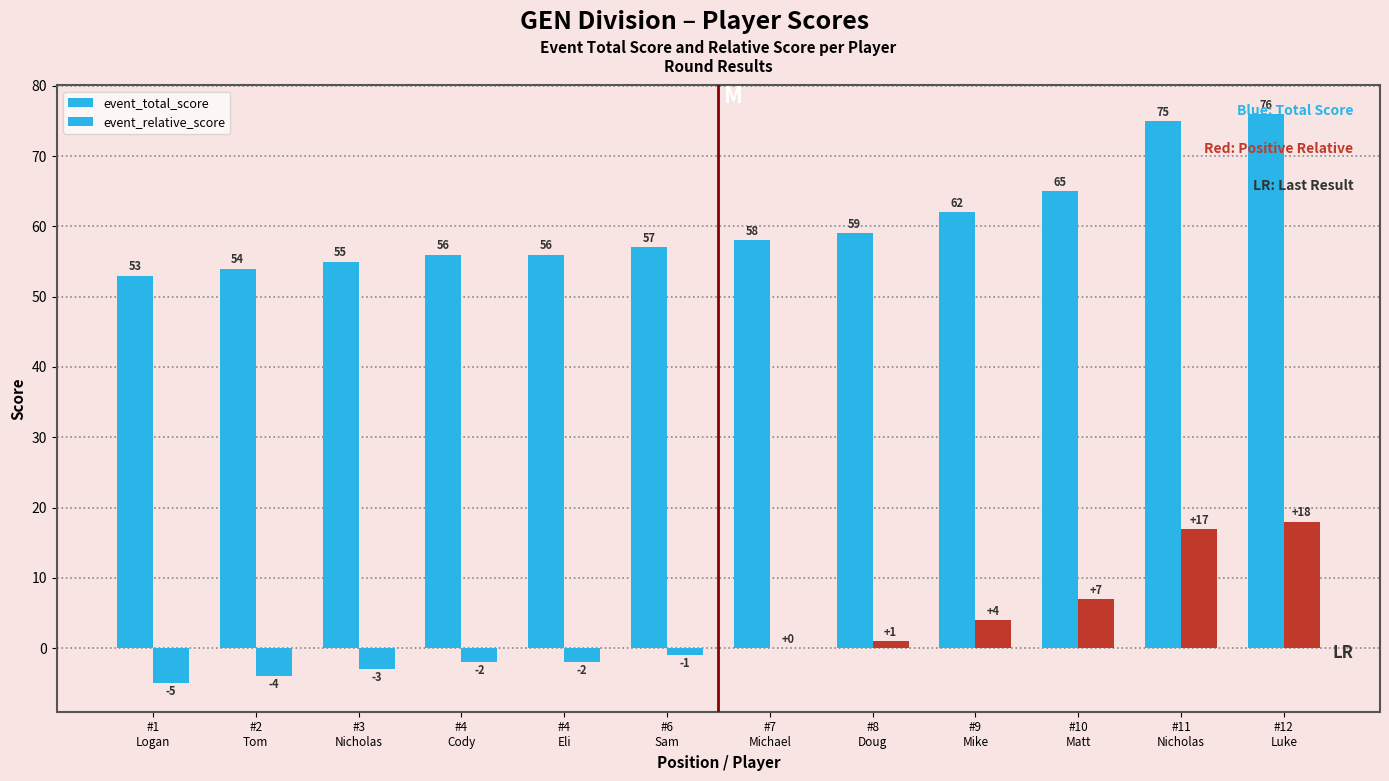

How many series are shown in this chart?

2